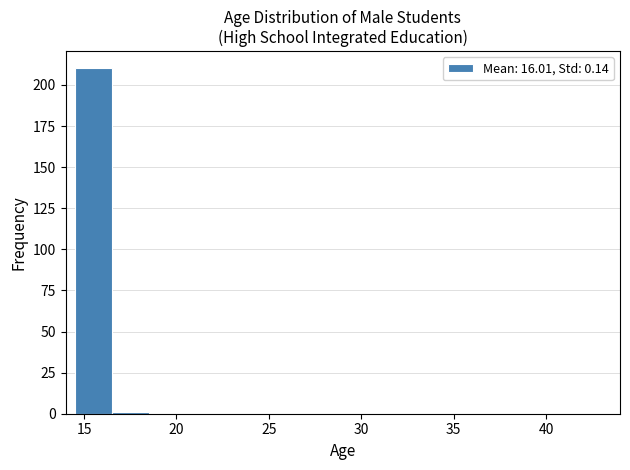

Reading left to right, transcribe this chart: for each bar, give the range it covers on the x-axis and its height. The values are not printed on the chart, so give them approximately, as read against the axis.

14.5 to 16.5: 210
16.5 to 18.5: under 5
18.5 to 20.5: 0
20.5 to 22.5: 0
22.5 to 24.5: 0
24.5 to 26.5: 0
26.5 to 28.5: 0
28.5 to 30.5: 0
30.5 to 32.5: 0
32.5 to 34.5: 0
34.5 to 36.5: 0
36.5 to 38.5: 0
38.5 to 40.5: 0
40.5 to 42.5: 0